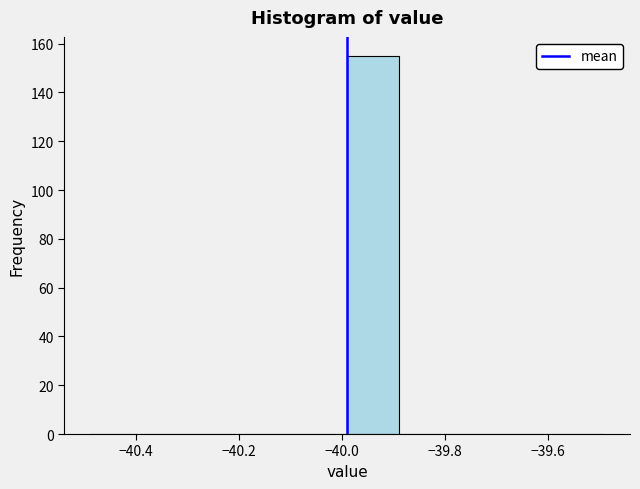

Reading left to right, list every bar in this chart as the range it spans on the x-axis followed by its height. Neither the bar edges nor the heights are printed on the chart, so give them approximately, as read against the axes.

-40.49 to -40.39: 0
-40.39 to -40.29: 0
-40.29 to -40.19: 0
-40.19 to -40.09: 0
-40.09 to -39.99: 0
-39.99 to -39.89: 156
-39.89 to -39.79: 0
-39.79 to -39.69: 0
-39.69 to -39.59: 0
-39.59 to -39.49: 0